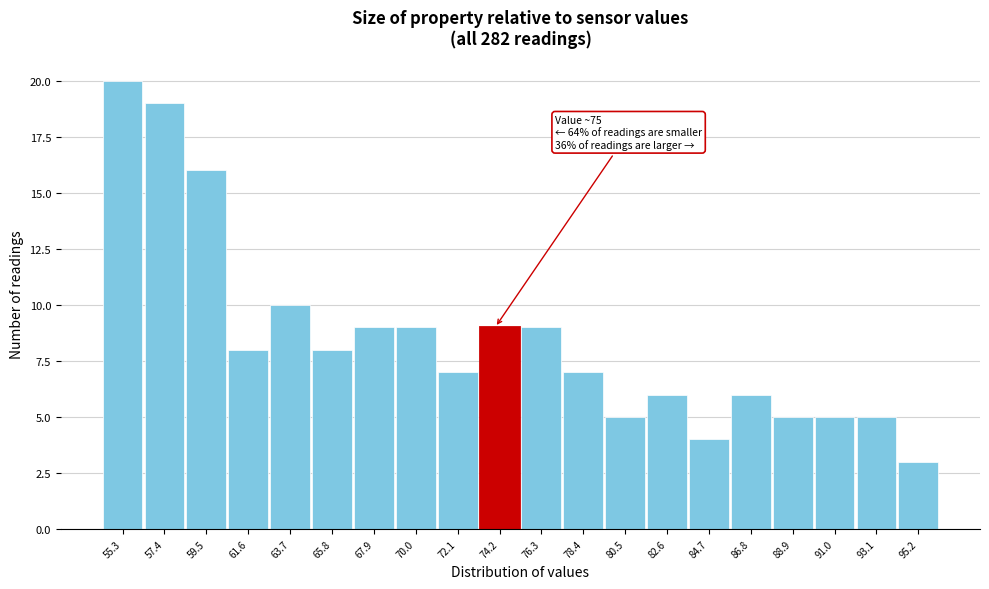

Reading right to left, extract all data points from this chart.

95.2=3	93.1=5	91.0=5	88.9=5	86.8=6	84.7=4	82.6=6	80.5=5	78.4=7	76.3=9	74.2=9	72.1=7	70.0=9	67.9=9	65.8=8	63.7=10	61.6=8	59.5=16	57.4=19	55.3=20